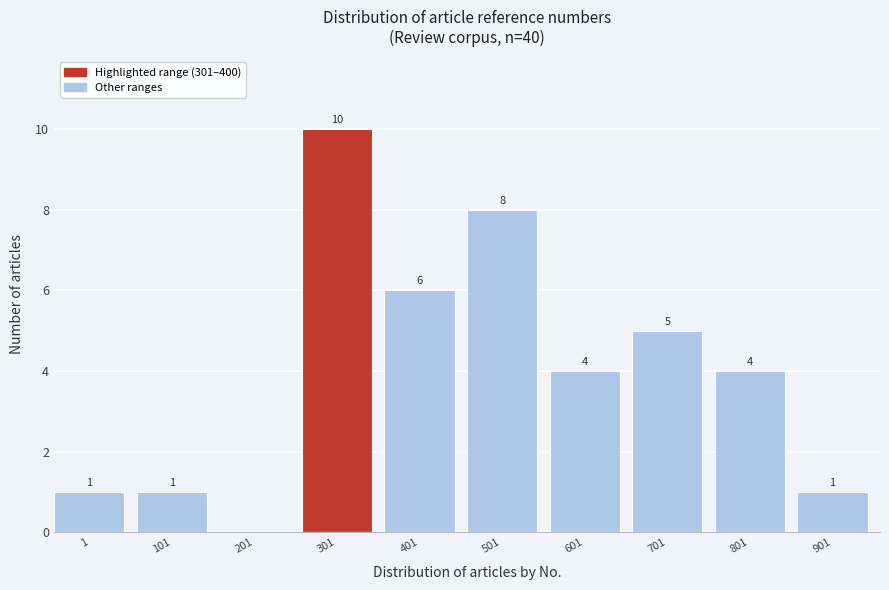

Reading right to left, list all the values displayed in this chart.

901=1	801=4	701=5	601=4	501=8	401=6	301=10	201=0	101=1	1=1